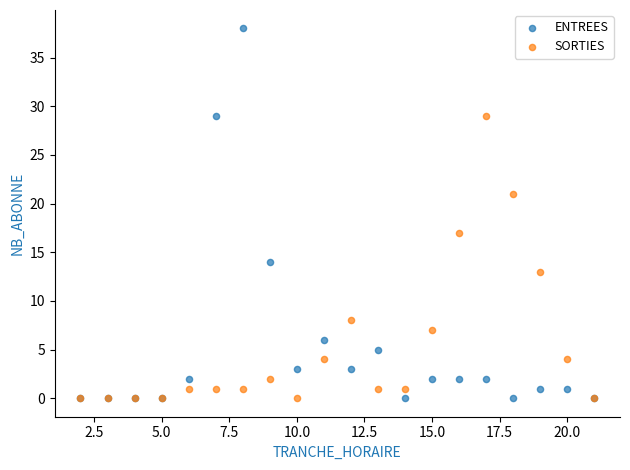

What are all the series names shown in the legend?

ENTREES, SORTIES